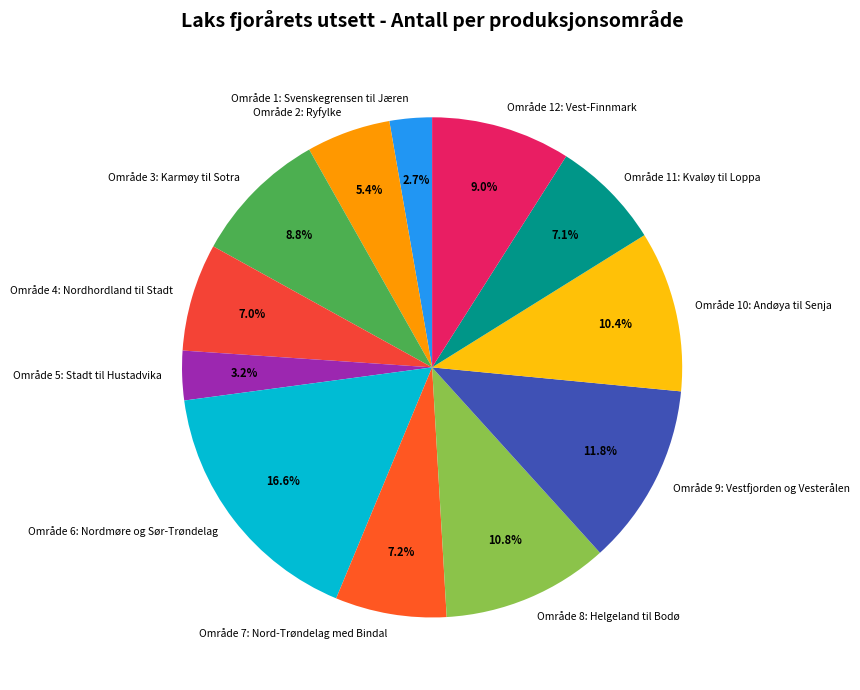

What is the ratio of the value at Område 3: Karmøy til Sotra to the value at Område 9: Vestfjorden og Vesterålen?

0.7